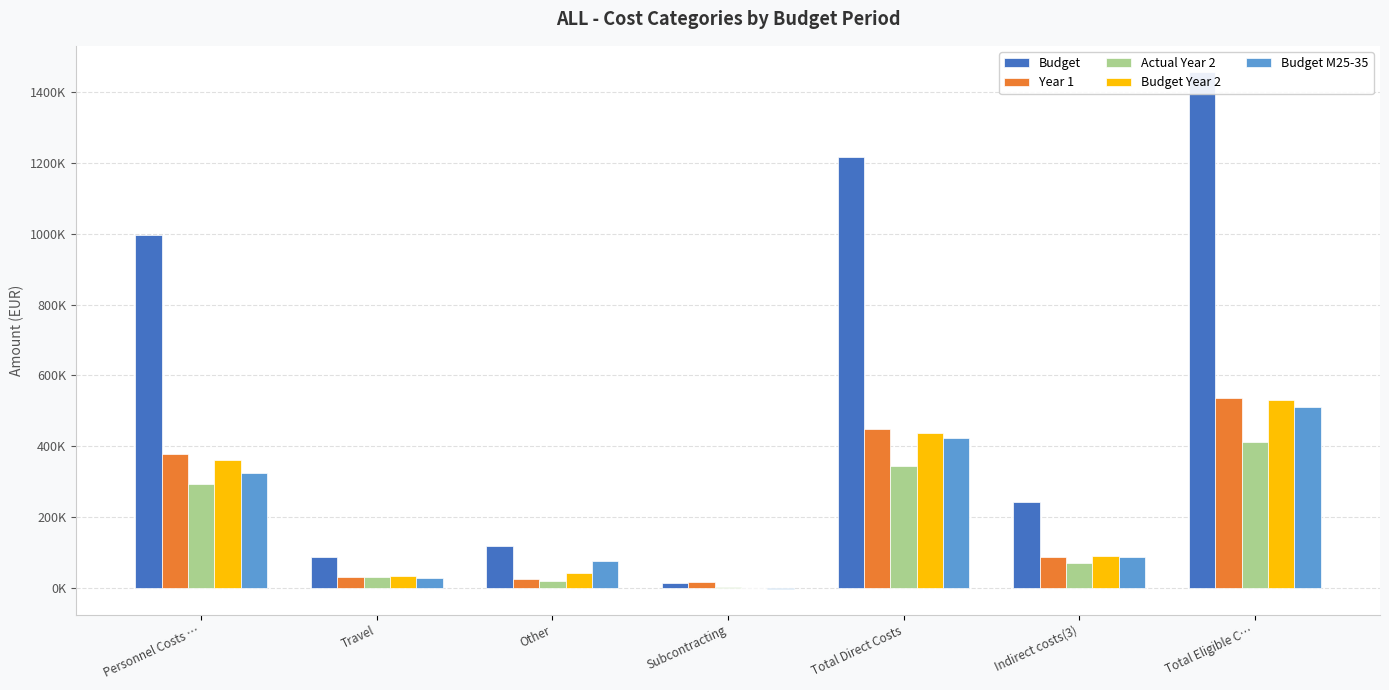

Which series has the largest range (max minus min)?

Budget